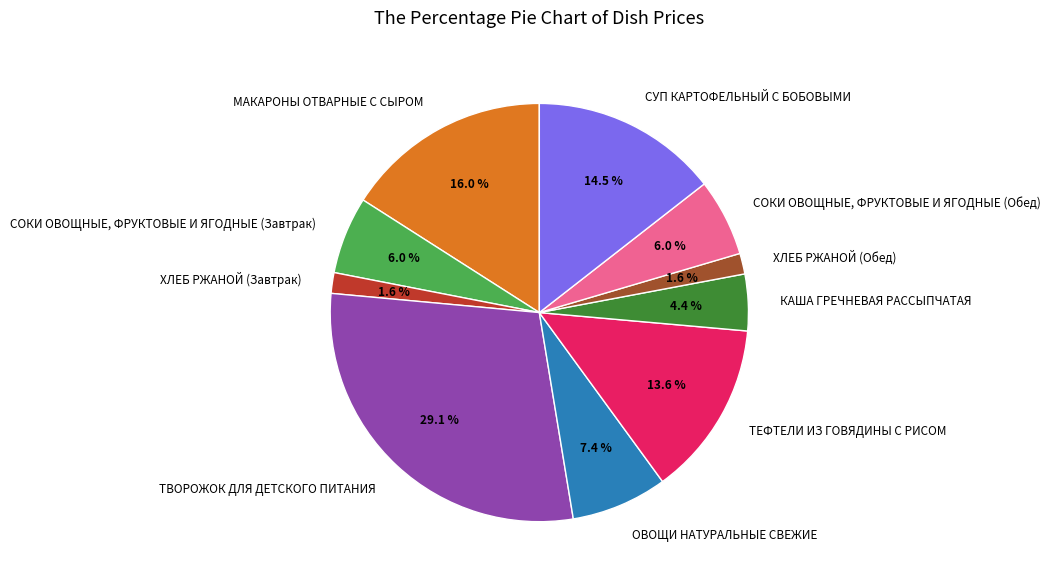

To the nearest percent, what percentage of the pie is ОВОЩИ НАТУРАЛЬНЫЕ СВЕЖИЕ?

7%